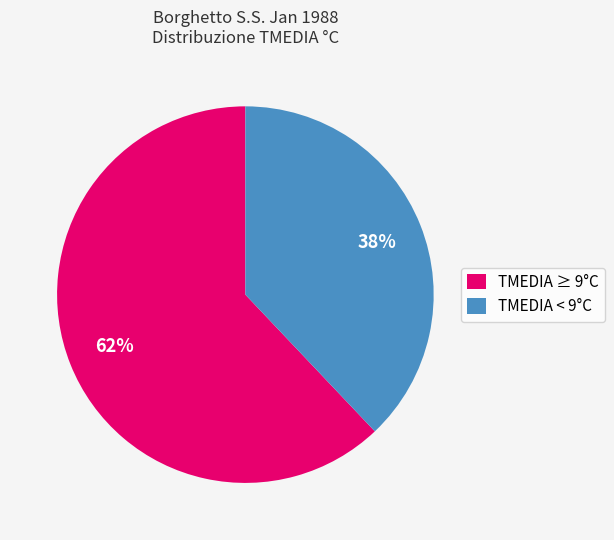

Between TMEDIA ≥ 9°C and TMEDIA < 9°C, which is larger?

TMEDIA ≥ 9°C